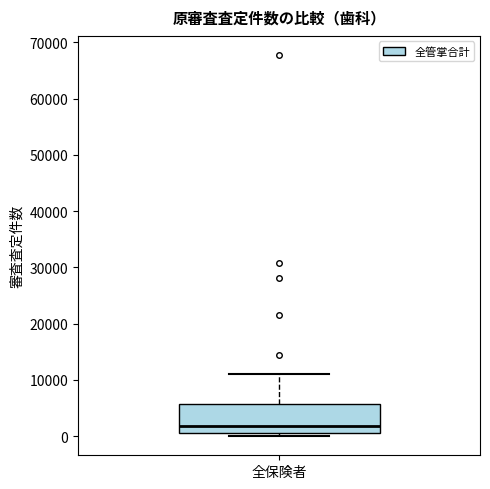

Read this box plot against the y-axis: the position of the median line, the range covered by the box, and the ends of both whiskers. The values are not printed on the chart, so give them approximately, as read against the axis.

median 2000, box 0 to 6000, whiskers 0 (just below the box's lower edge) to 11000